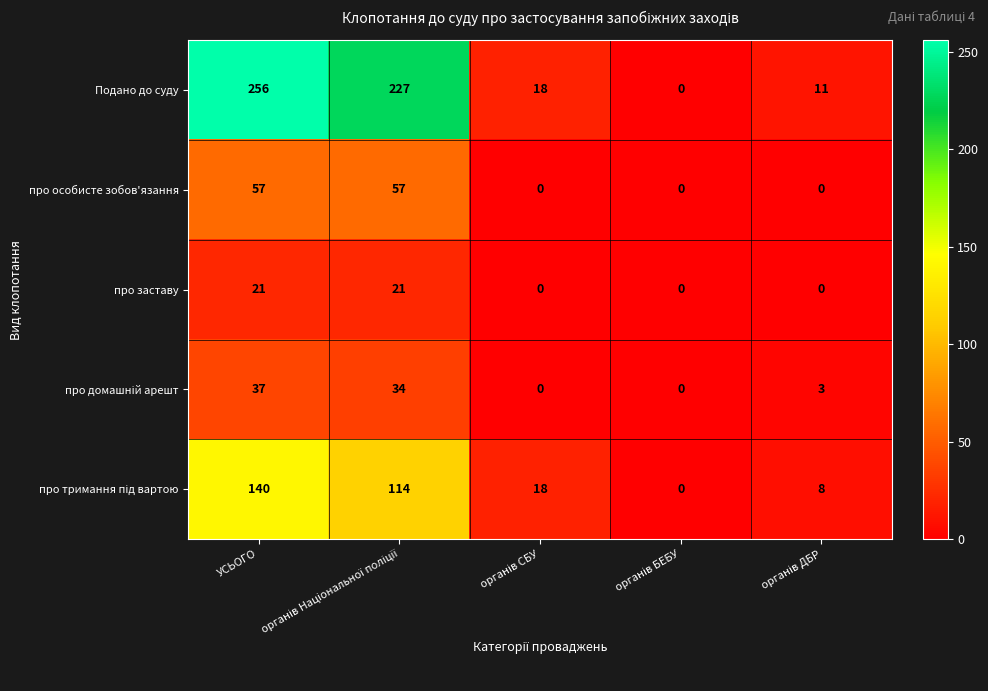

What is the highest value of the Подано до суду series?

256